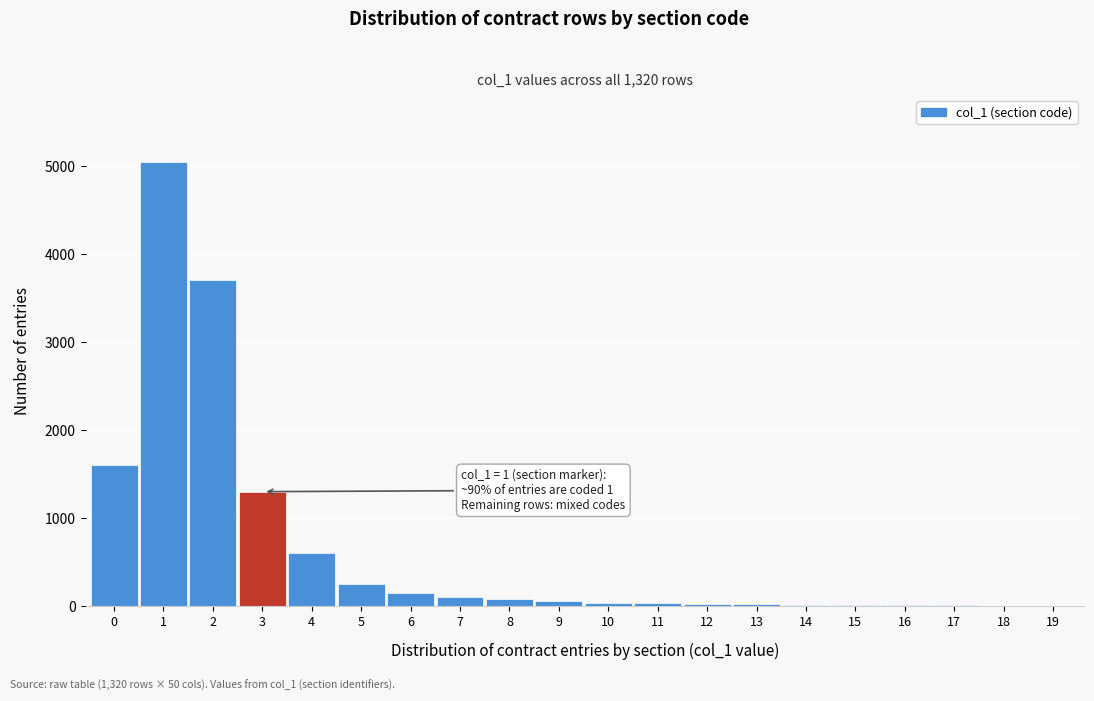

What is the maximum value shown in the chart?

5050